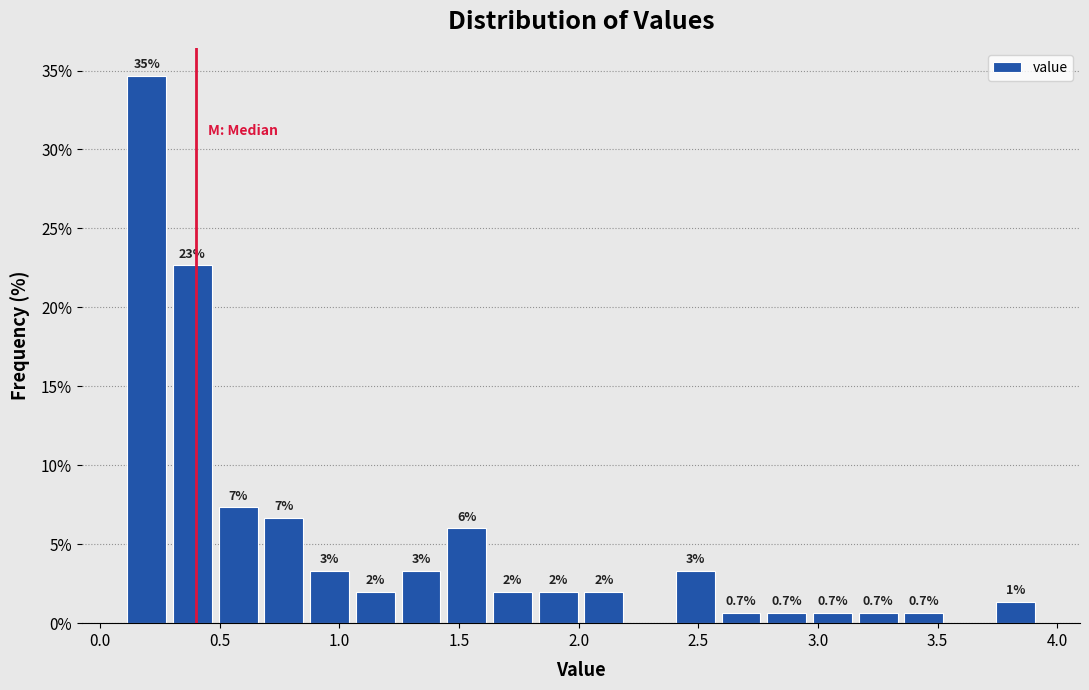

Around what value on the x-axis is the tallest bar? Give the approximate position of its centre, as read against the axis.

0.20